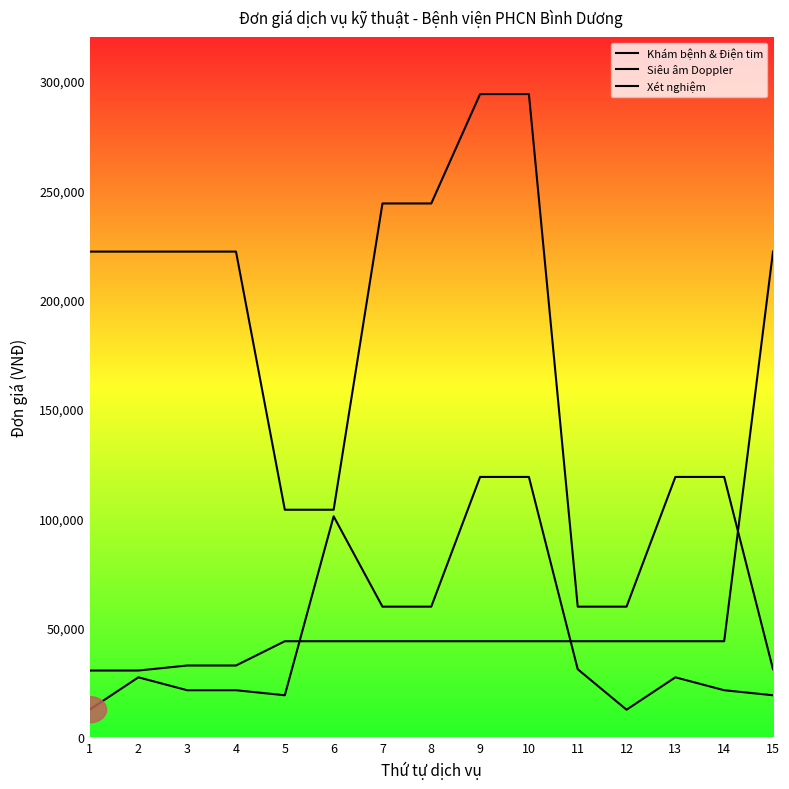

Rank the series at 4 from lowest to highest value.

Xét nghiệm, Khám bệnh & Điện tim, Siêu âm Doppler